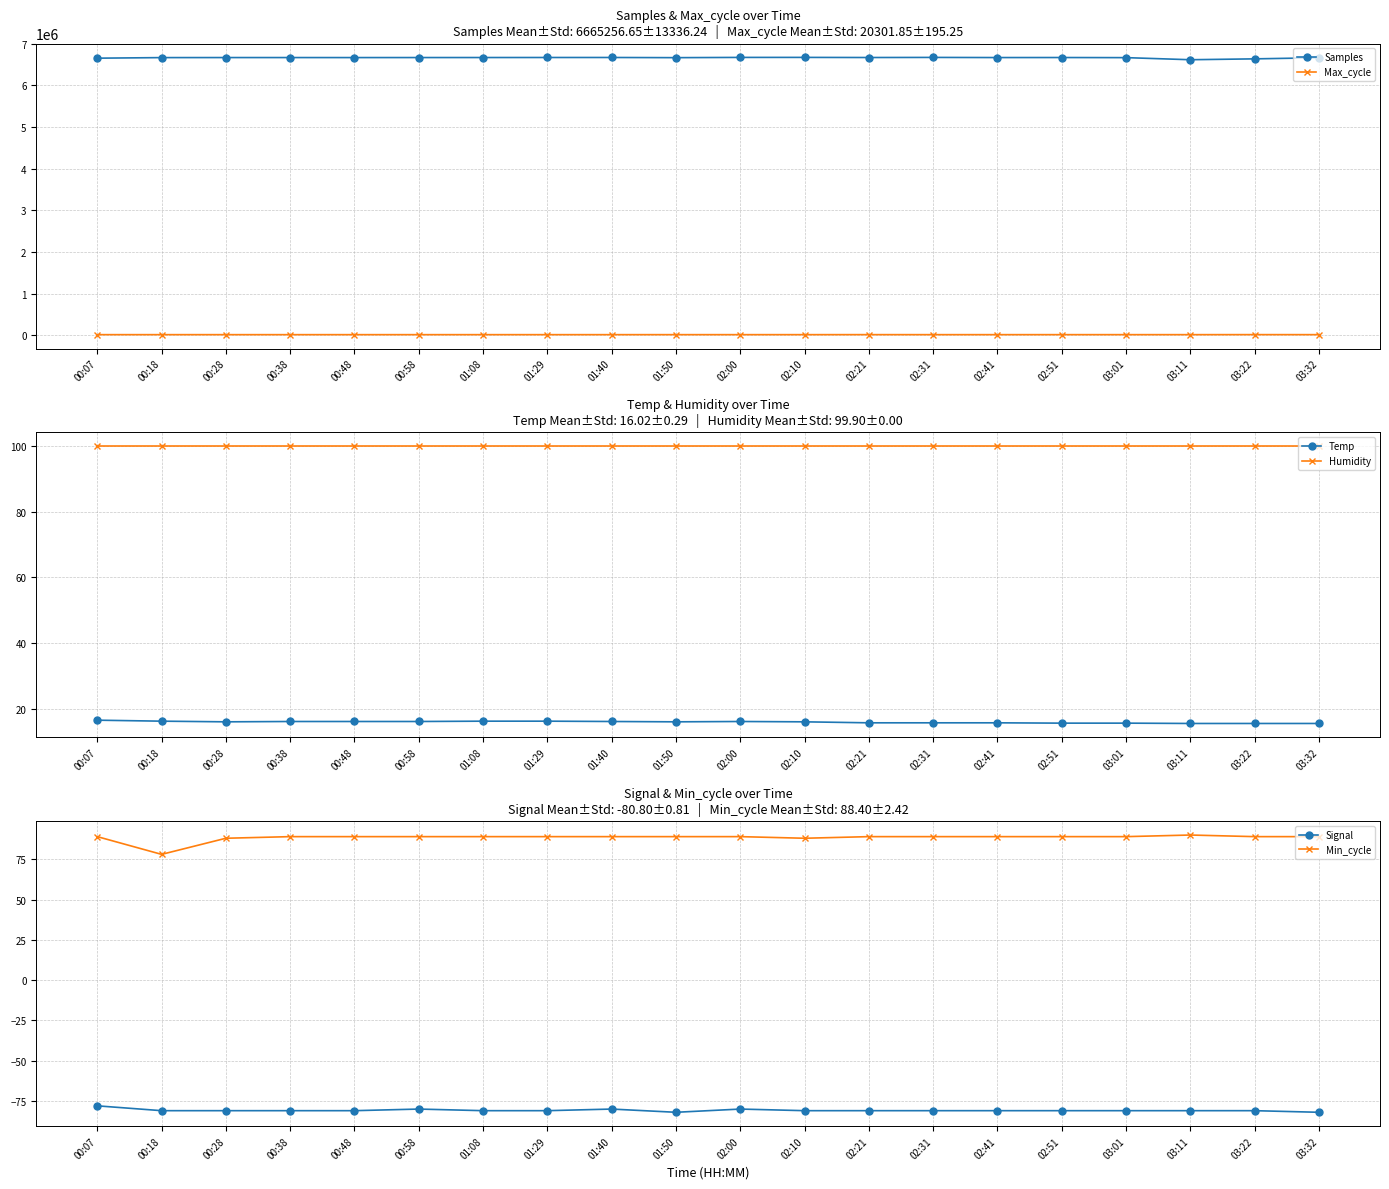

In Temp, how many points are lower than both neighbors (excluding endpoints)?

2